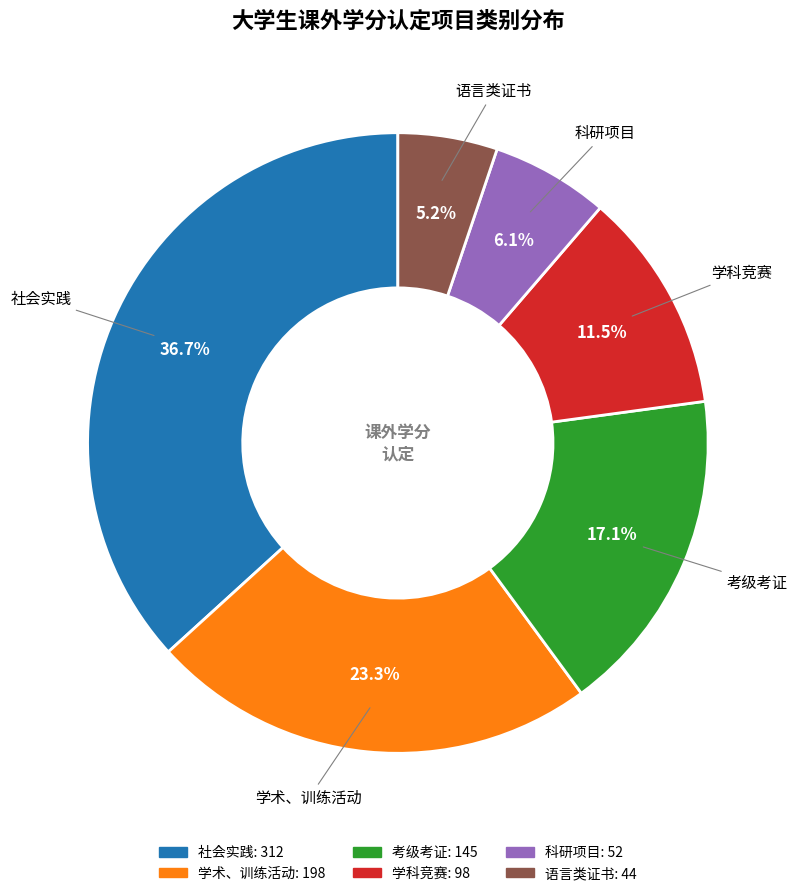

Rank the categories by value from lowest to highest.

语言类证书, 科研项目, 学科竞赛, 考级考证, 学术、训练活动, 社会实践